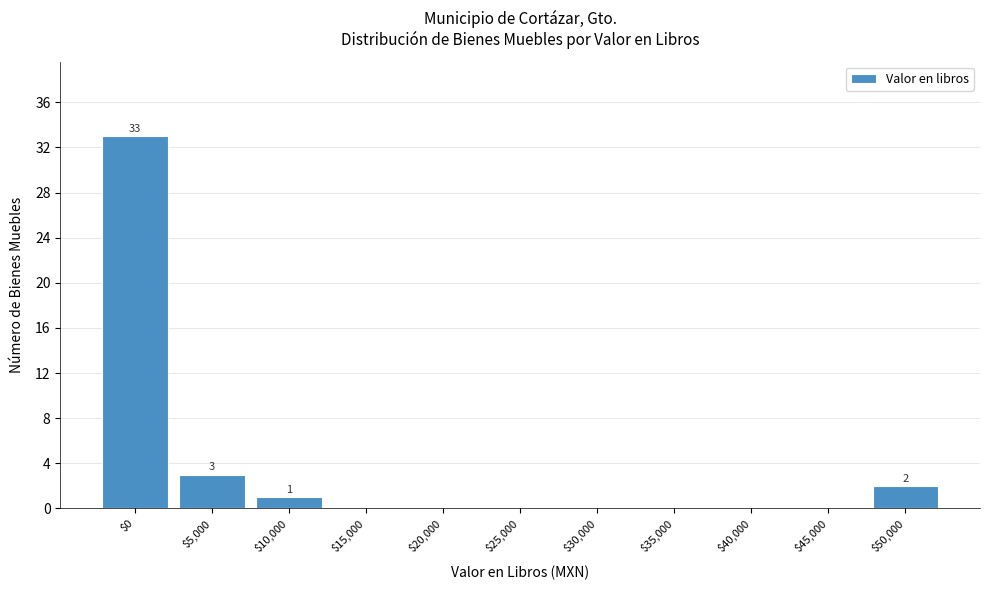

What is the maximum value shown in the chart?

33